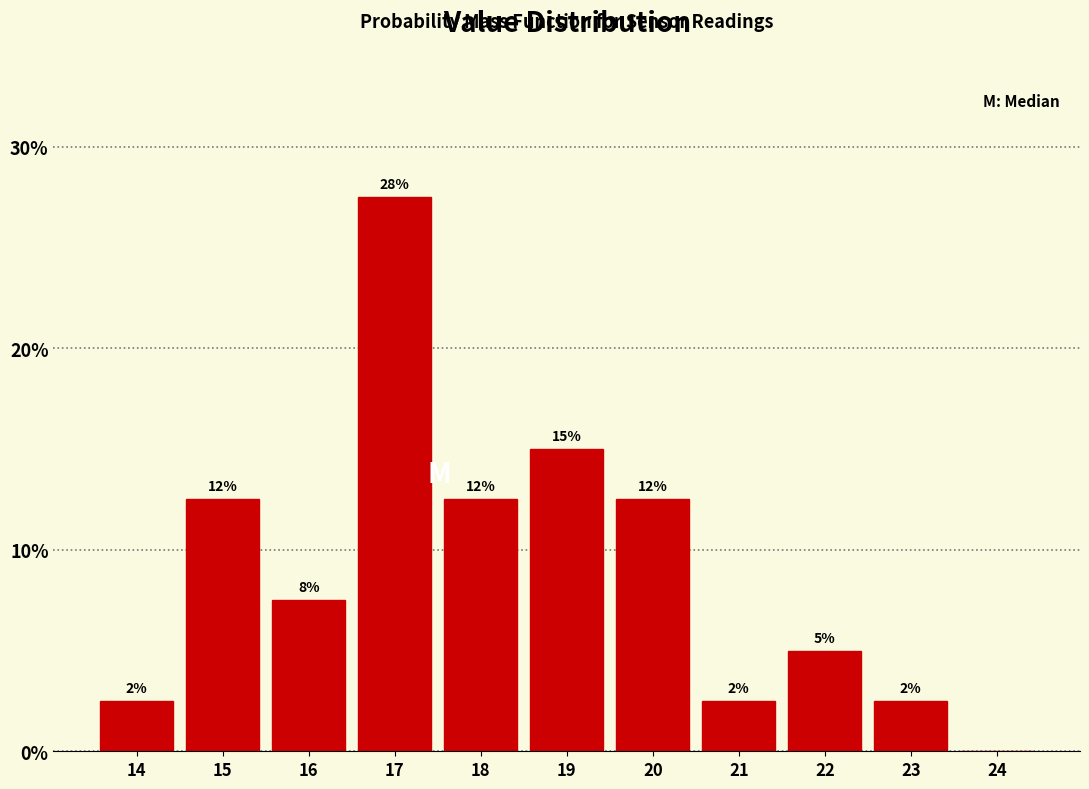

Are the bars horizontal?

No